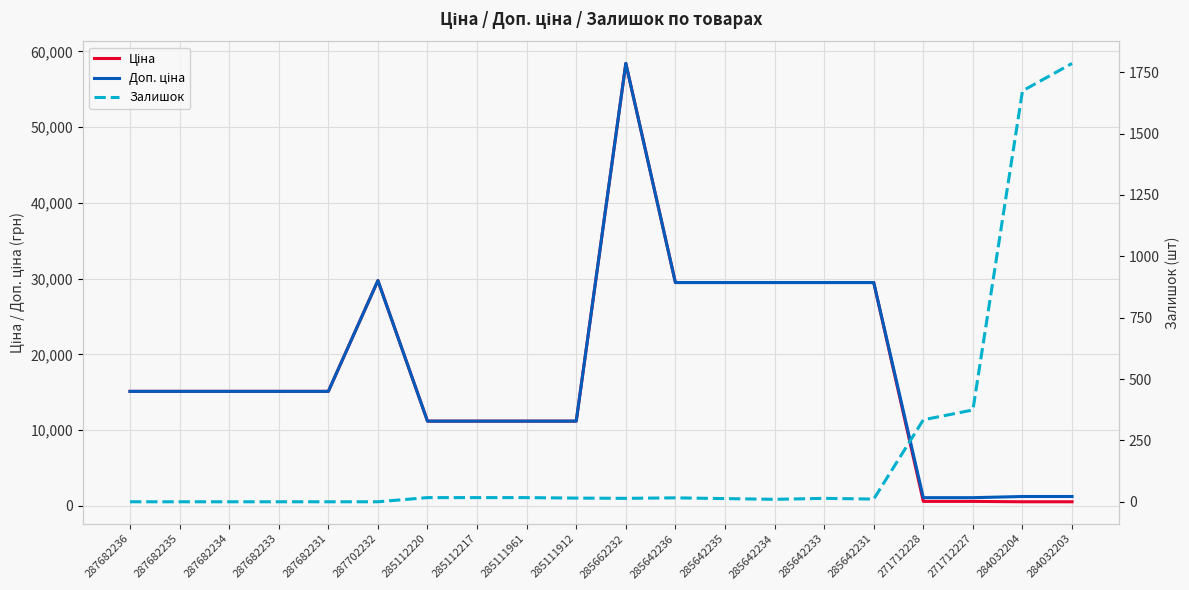

Where do Залишок and Ціна first cross each other?

271712227 and 284032204